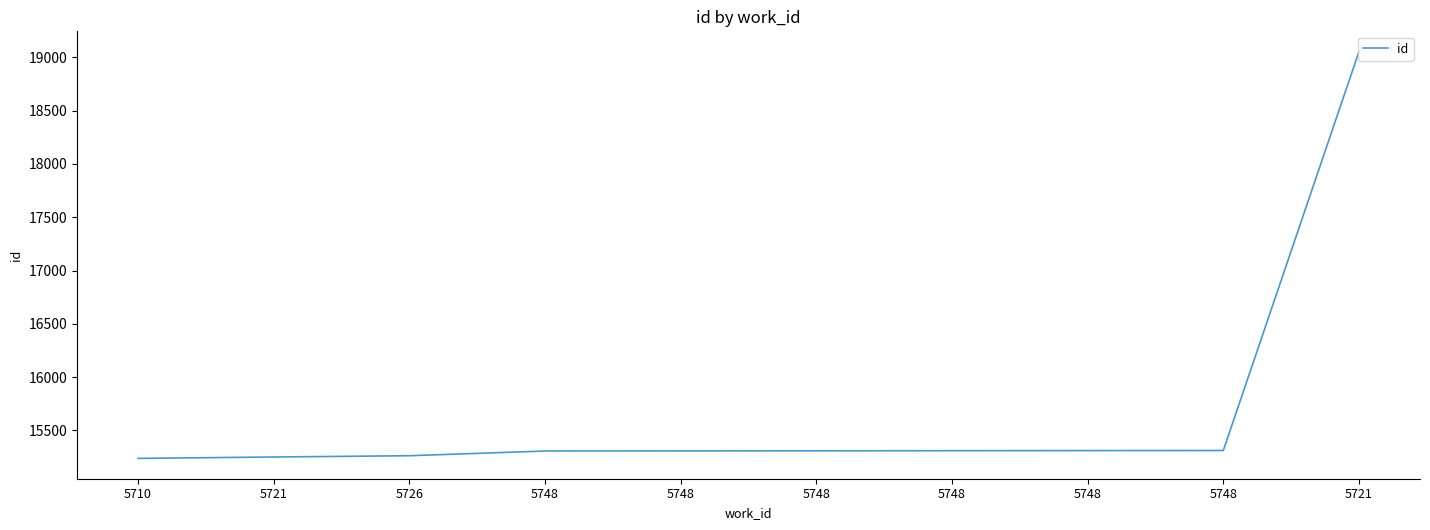

What is the label of the 1st point from the right?

5721